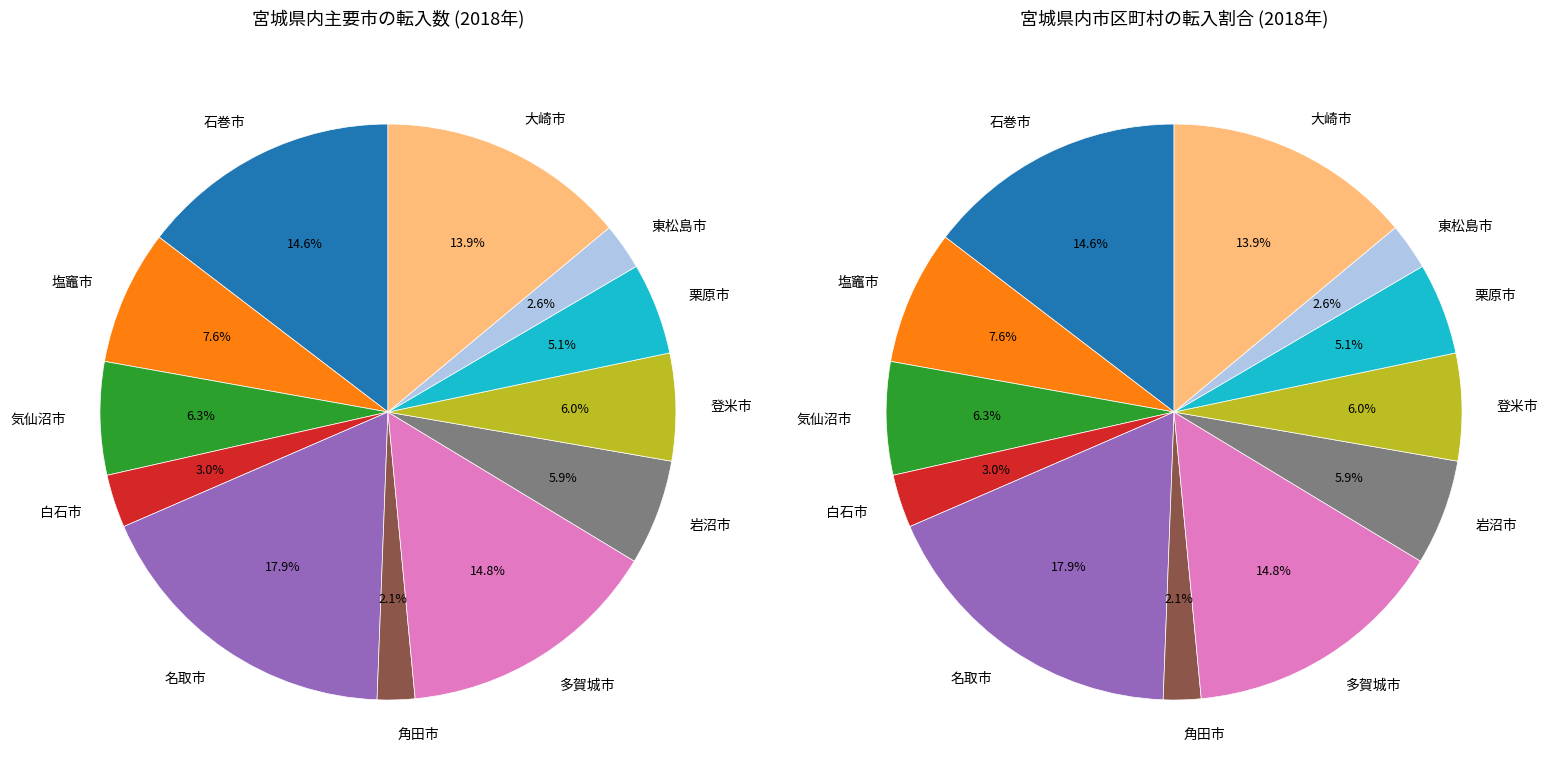

Does 白石市 account for over 50% of the chart?

No